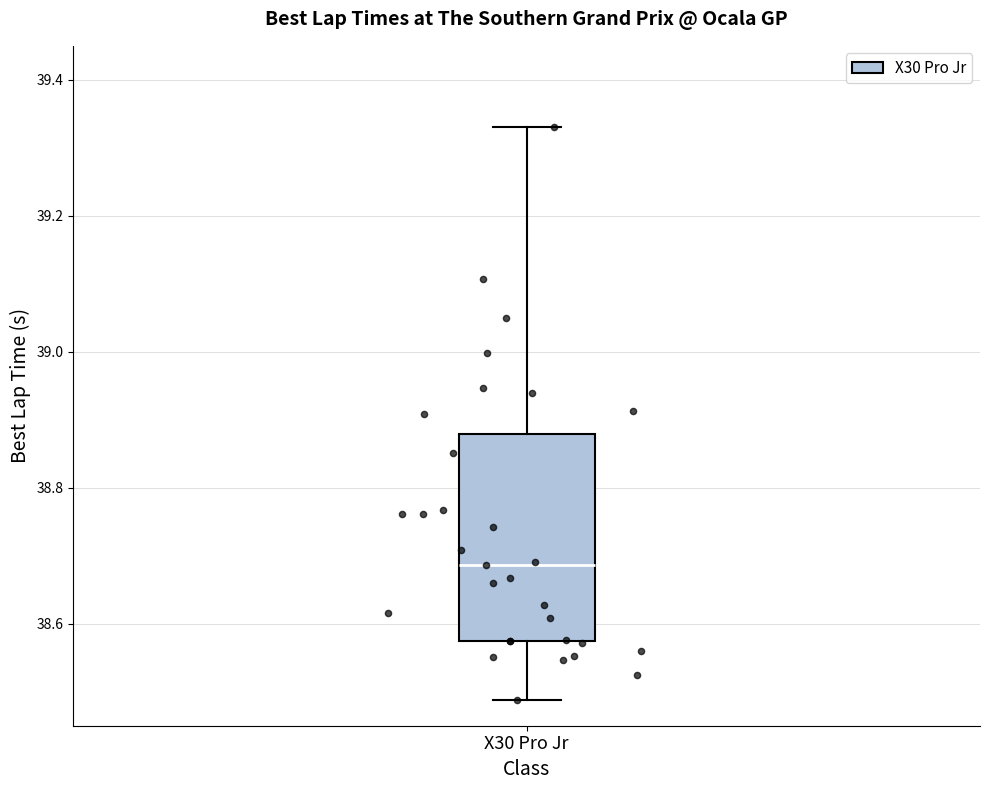

Read this box plot against the y-axis: the position of the median line, the range covered by the box, and the ends of both whiskers. The values are not printed on the chart, so give them approximately, as read against the axis.

median 38.68, box 38.58 to 38.88, whiskers 38.48 to 39.34